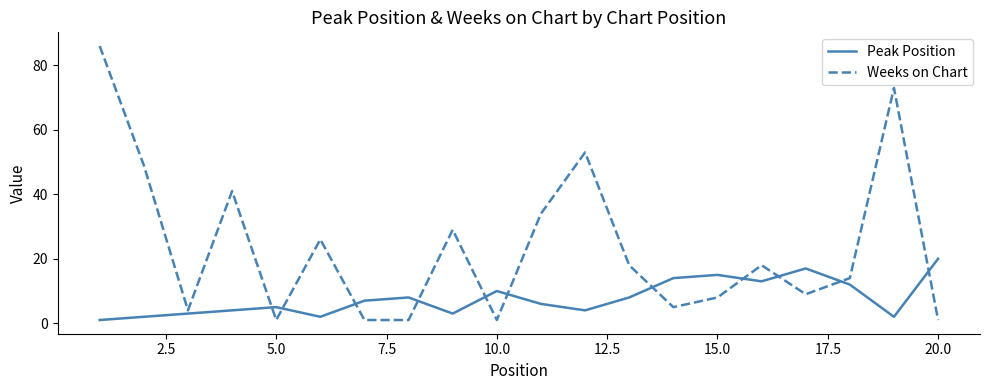

Which series has the largest total across all categories?

Weeks on Chart